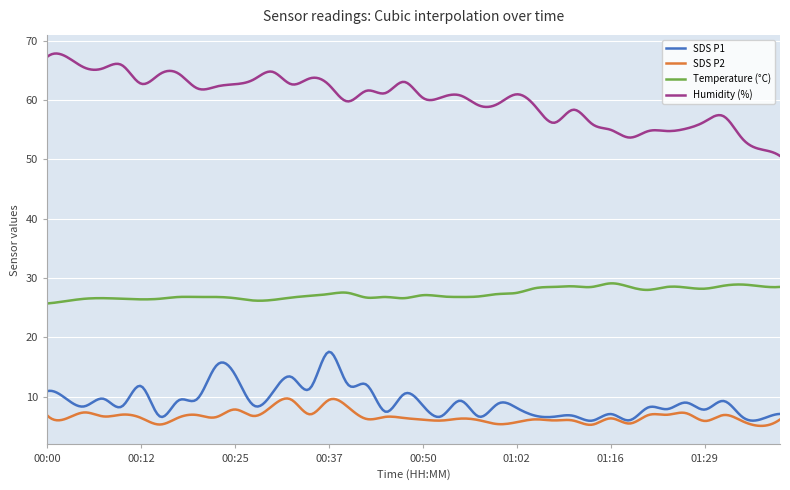

What is the maximum value shown in the chart?

67.9